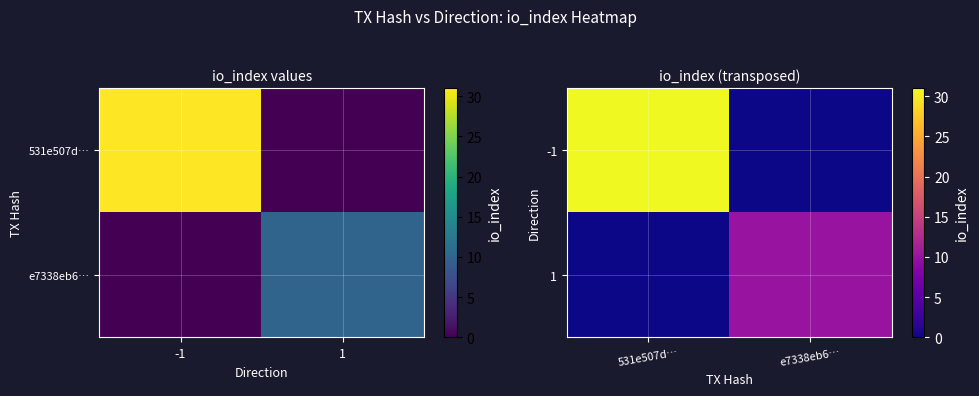

What is the difference between the 1 values at e7338eb6… and 531e507d…?

10